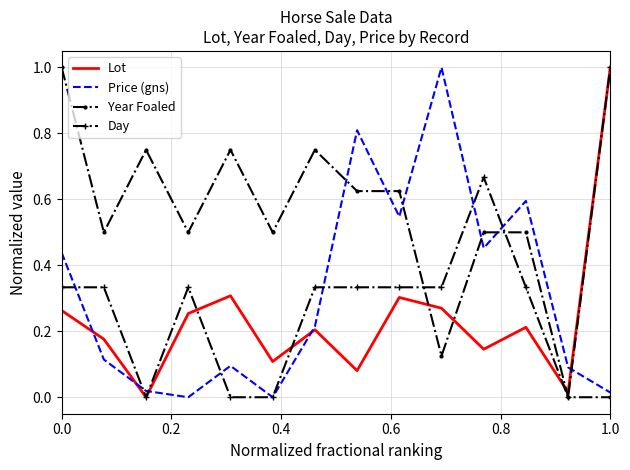

What is the greatest value displayed?

1.0